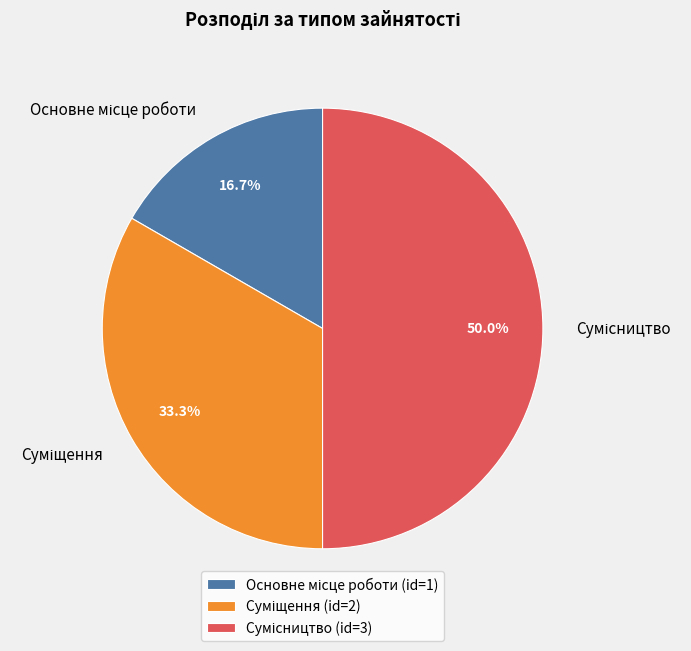

How many segments does this pie chart have?

3